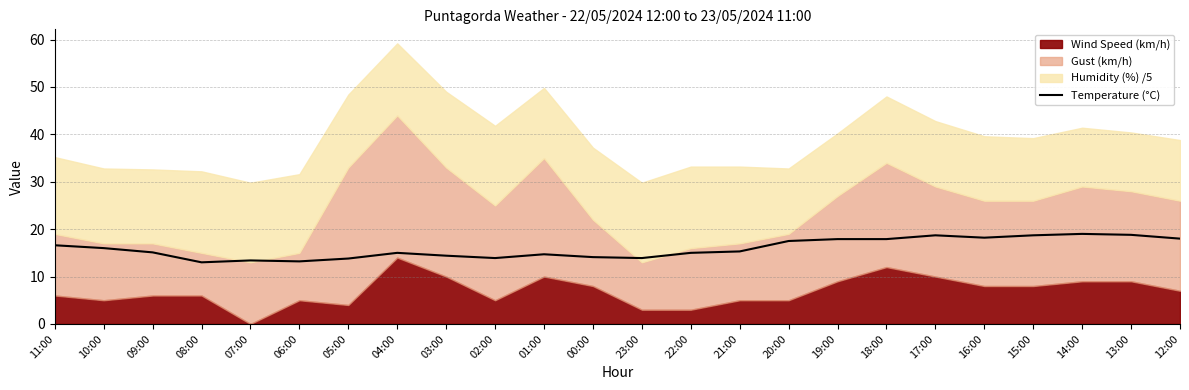

Is it true that the value at 07:00 is 4.2?

False